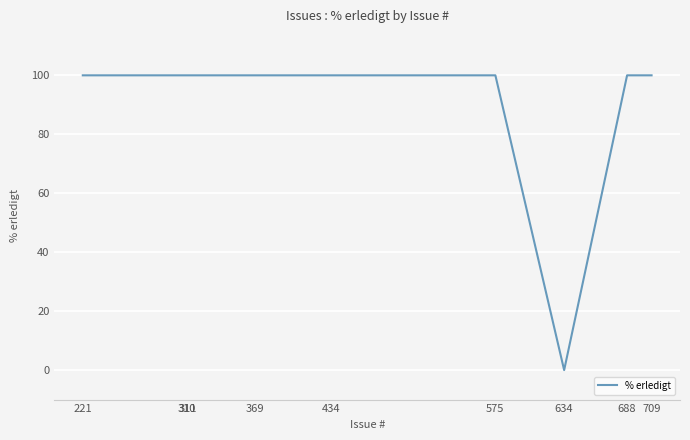

Does the chart have visible grid lines?

Yes